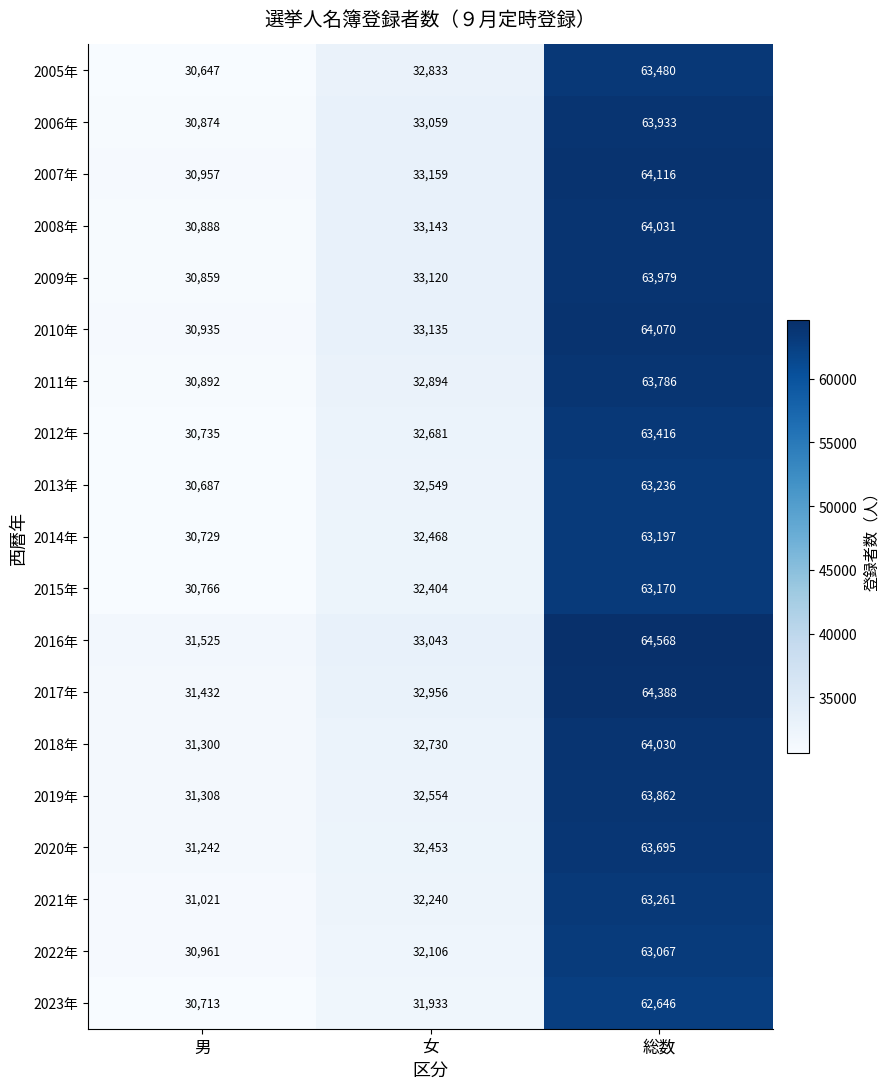

True or false: 2005年 has a value of 32833 at 女.

True